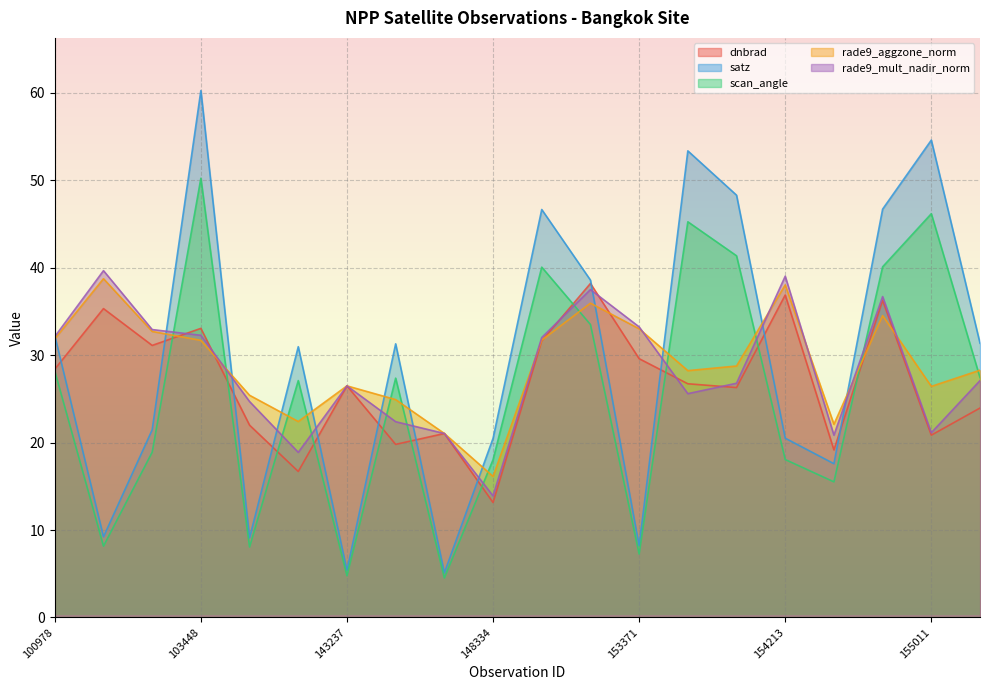

What is the sum of the scan_angle values at 101728 and 143043?

35.3